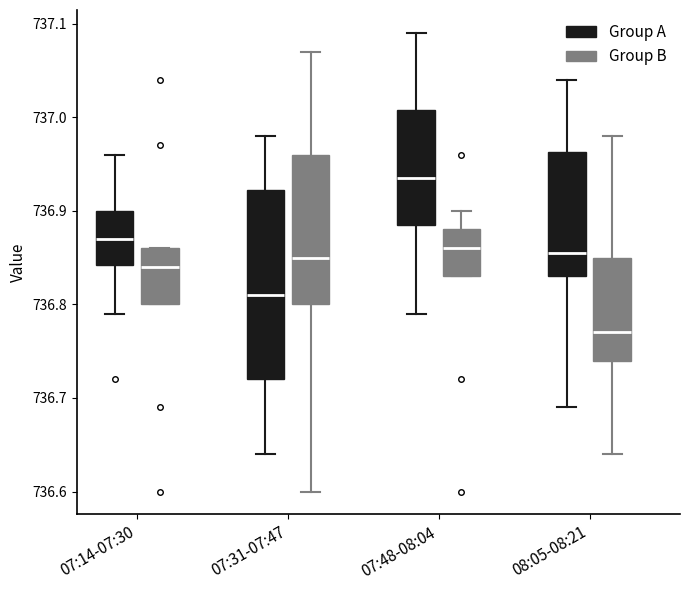

Which box's median line is the lowest?

08:05-08:21 (Group B)